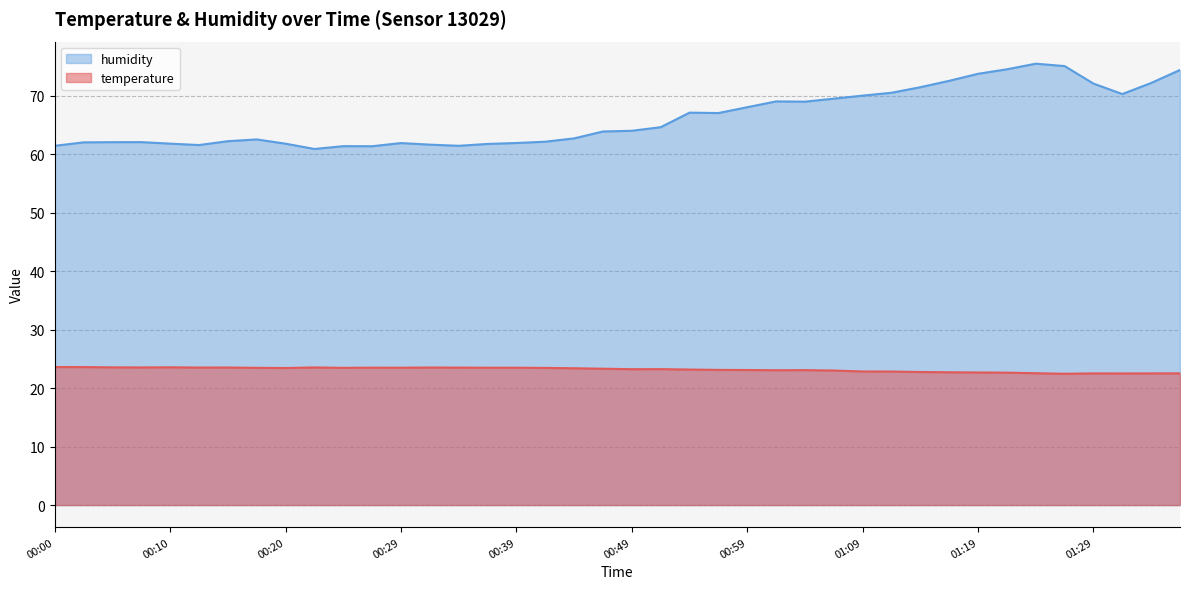

Where is temperature nearest to the value 23?

01:07